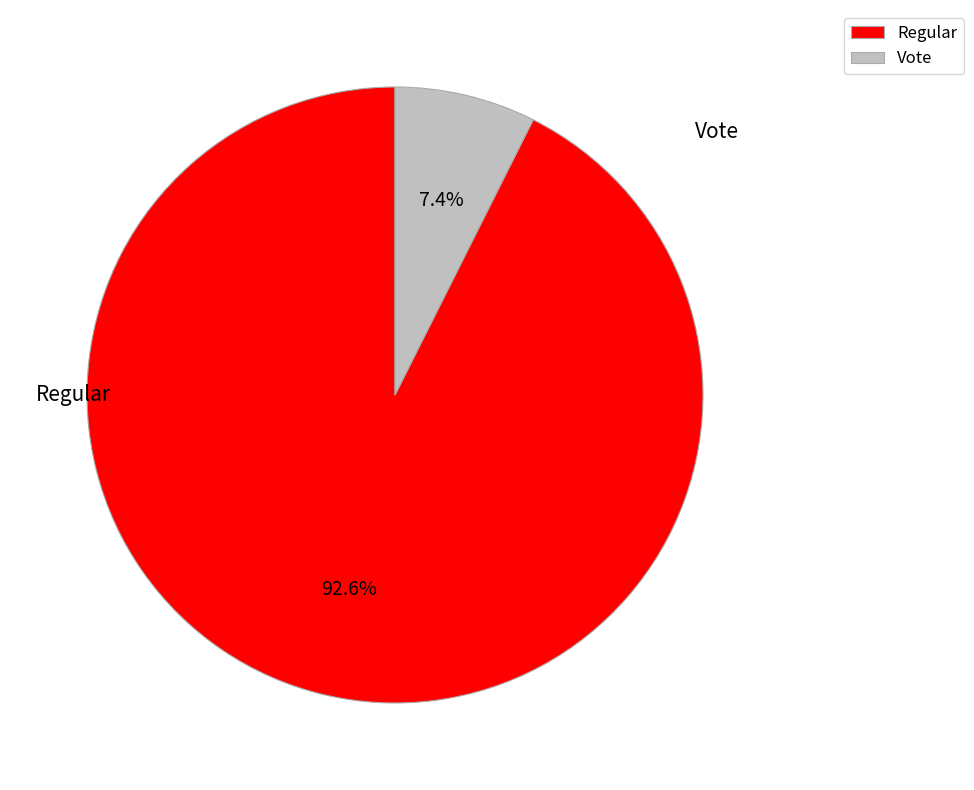

How many slices are in this pie chart?

2